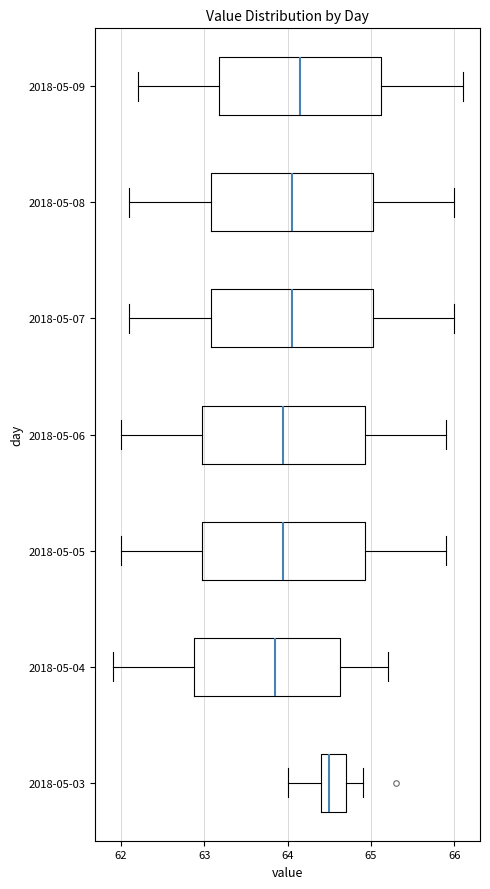

Reading bottom to top, read every box against the x-axis: the position of its median line, the range the box covers, and the ends of its whiskers. The values are not printed on the chart, so give them approximately, as read against the axis.

2018-05-03: median 64.5, box 64.4 to 64.7, whiskers 64.0 to 64.9
2018-05-04: median 63.9, box 62.9 to 64.6, whiskers 61.9 to 65.2
2018-05-05: median 64.0, box 63.0 to 64.9, whiskers 62.0 to 65.9
2018-05-06: median 64.0, box 63.0 to 64.9, whiskers 62.0 to 65.9
2018-05-07: median 64.1, box 63.1 to 65.0, whiskers 62.1 to 66.0
2018-05-08: median 64.1, box 63.1 to 65.0, whiskers 62.1 to 66.0
2018-05-09: median 64.2, box 63.2 to 65.1, whiskers 62.2 to 66.1